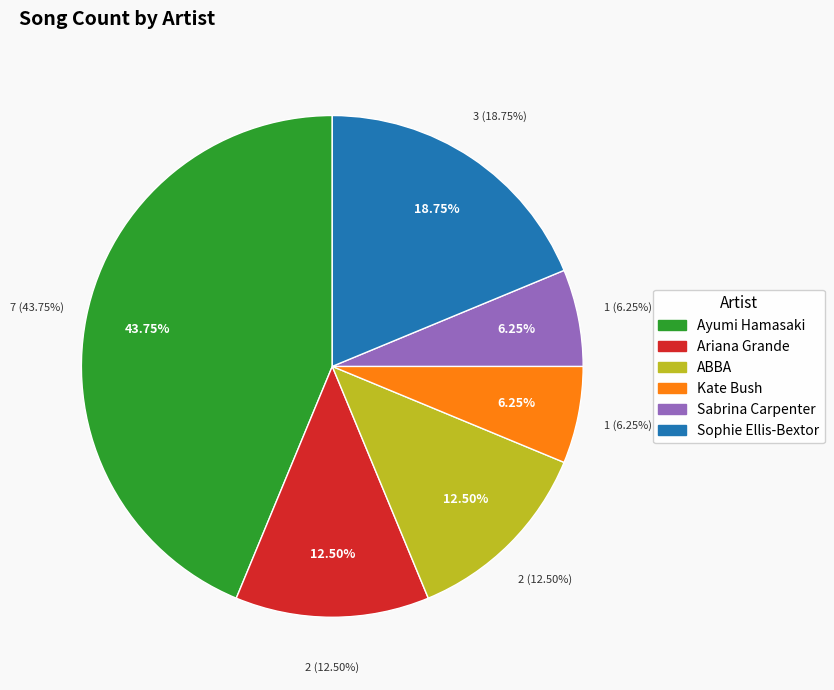

To the nearest percent, what is the combined percentage of Ariana Grande and Kate Bush?

19%